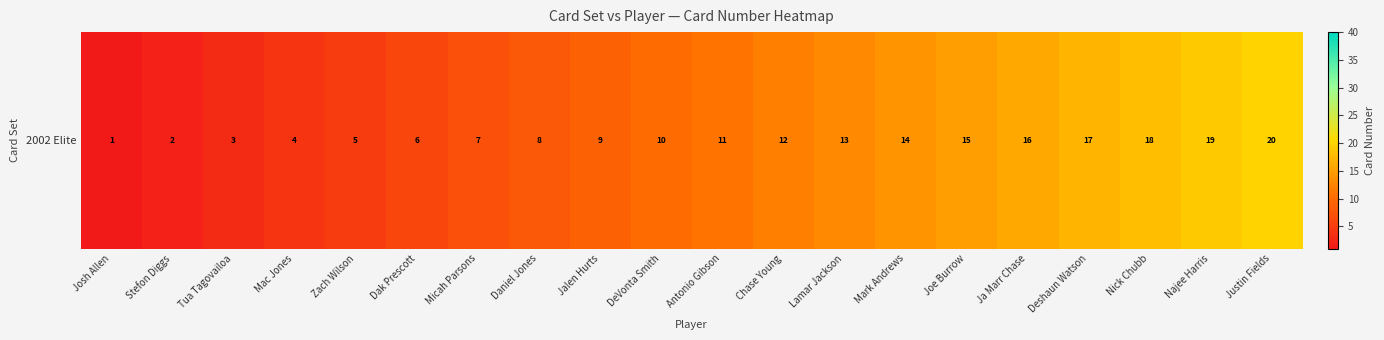

Read the value at Zach Wilson, to the nearest 5.

5